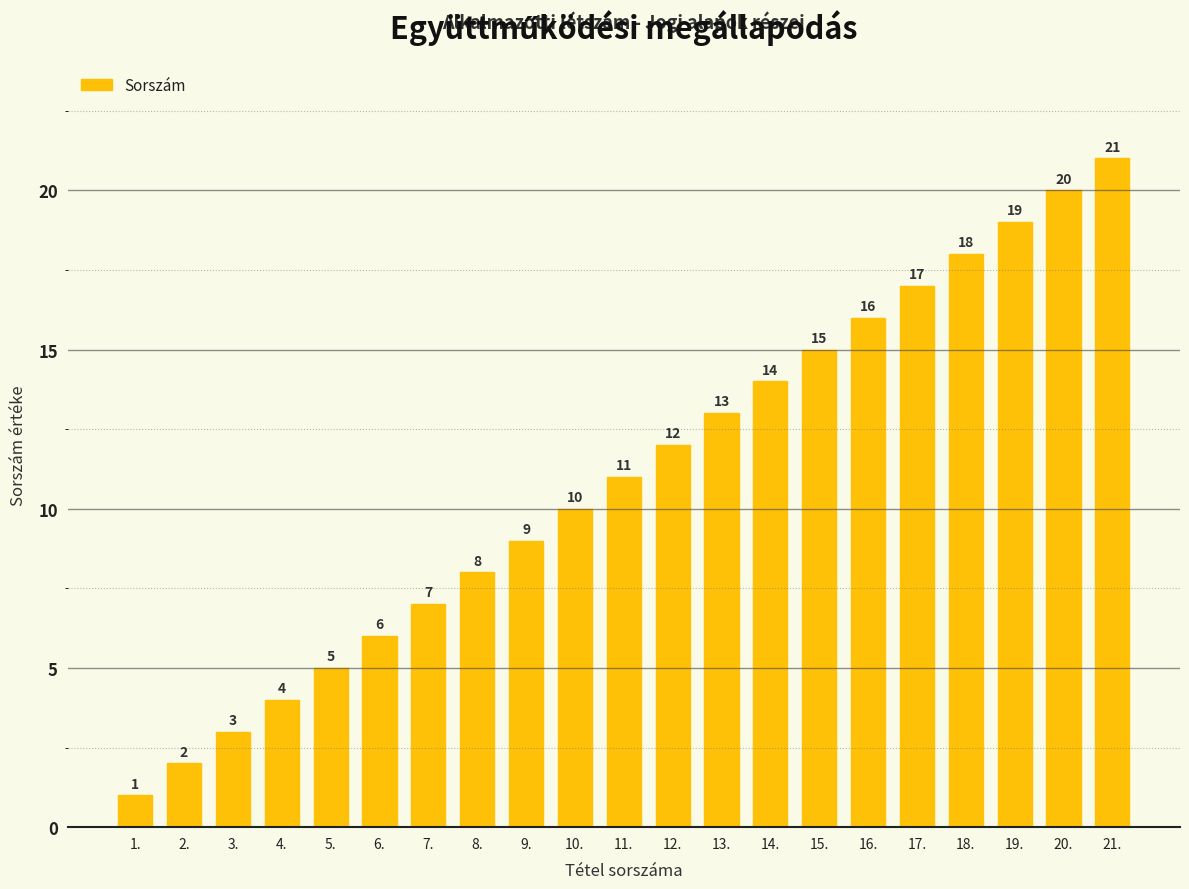

How many categories are shown in the chart?

21